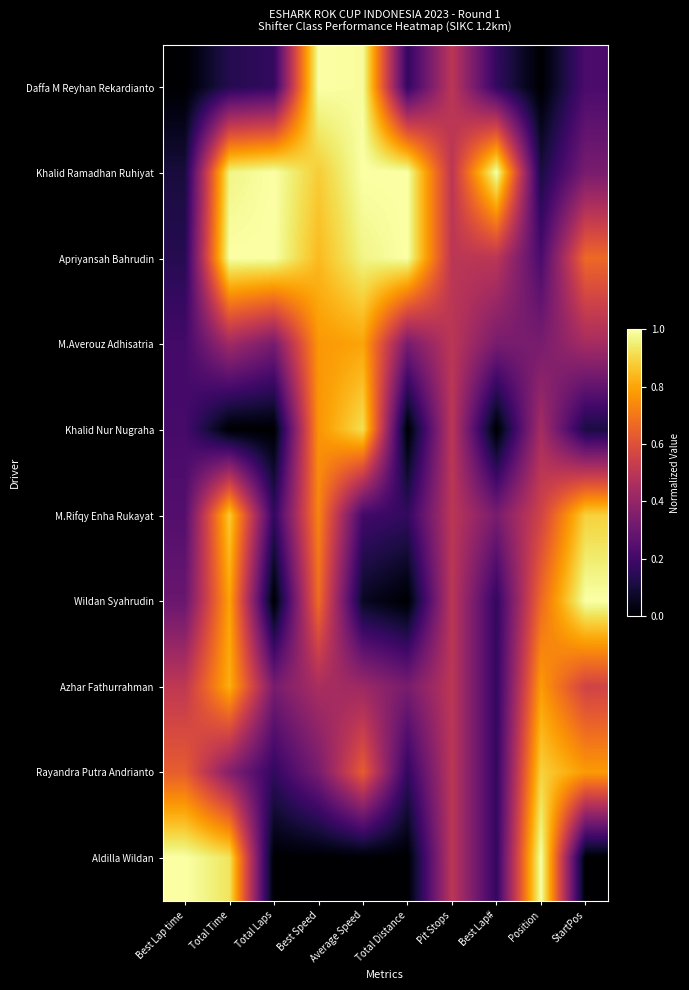

Which label corresponds to the smallest value in the chart?

Best Lap time